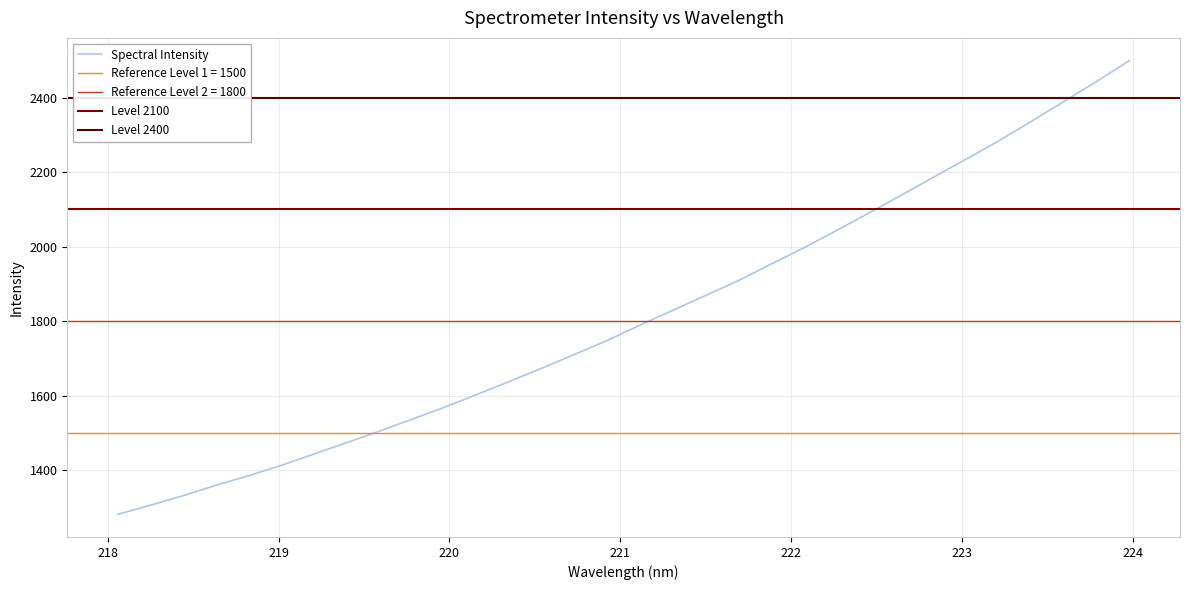

Reading right to left, transcribe all the data shown in this chart.

2499.2	2443.4	2390.1	2336.7	2284.3	2235.3	2187.0	2138.1	2089.9	2042.7	1996.4	1953.1	1908.6	1869.2	1829.6	1790.0	1749.1	1711.7	1674.8	1639.0	1603.9	1569.5	1537.1	1505.1	1474.4	1443.7	1413.5	1385.9	1360.1	1332.3	1306.8	1282.4